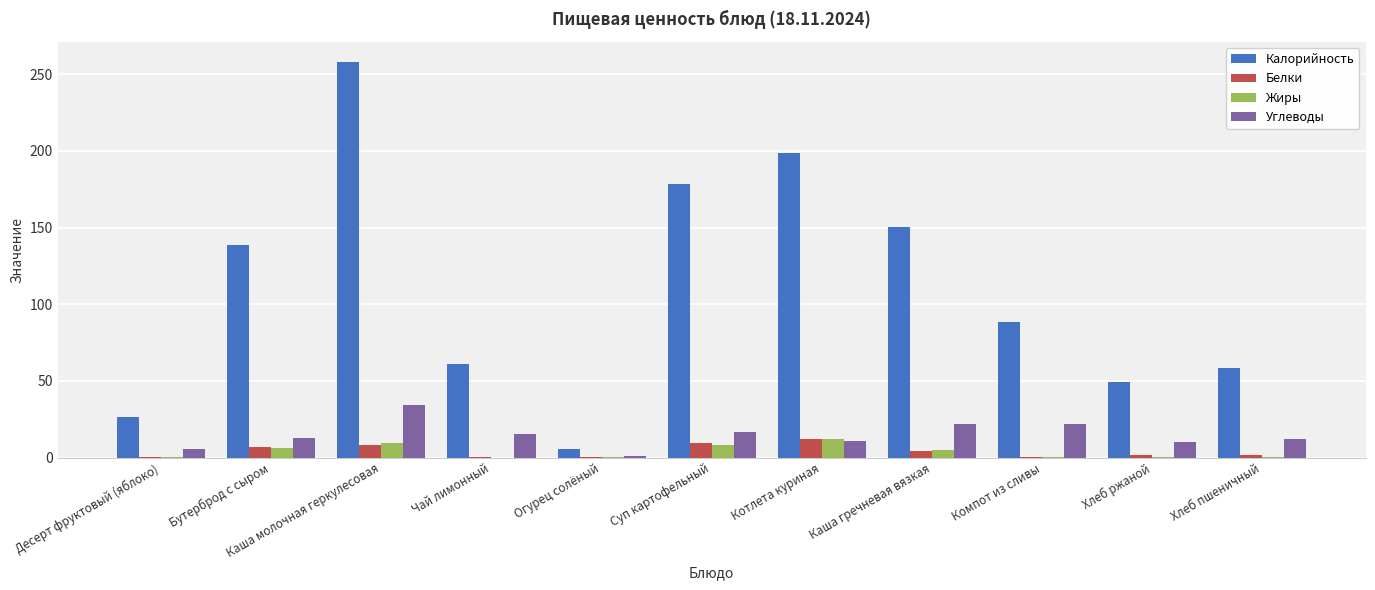

What value does the Углеводы series have at Бутерброд с сыром?

13.0